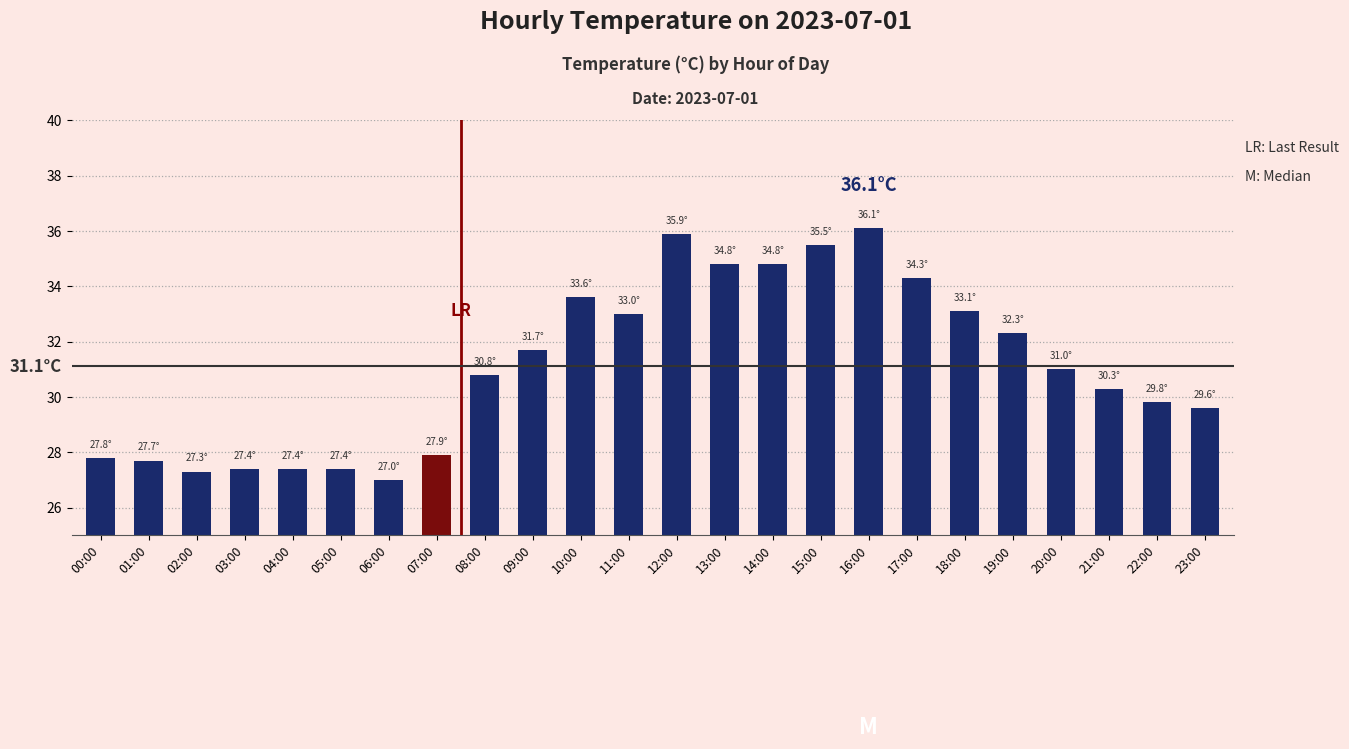

Count the number of data series in this chart.

1